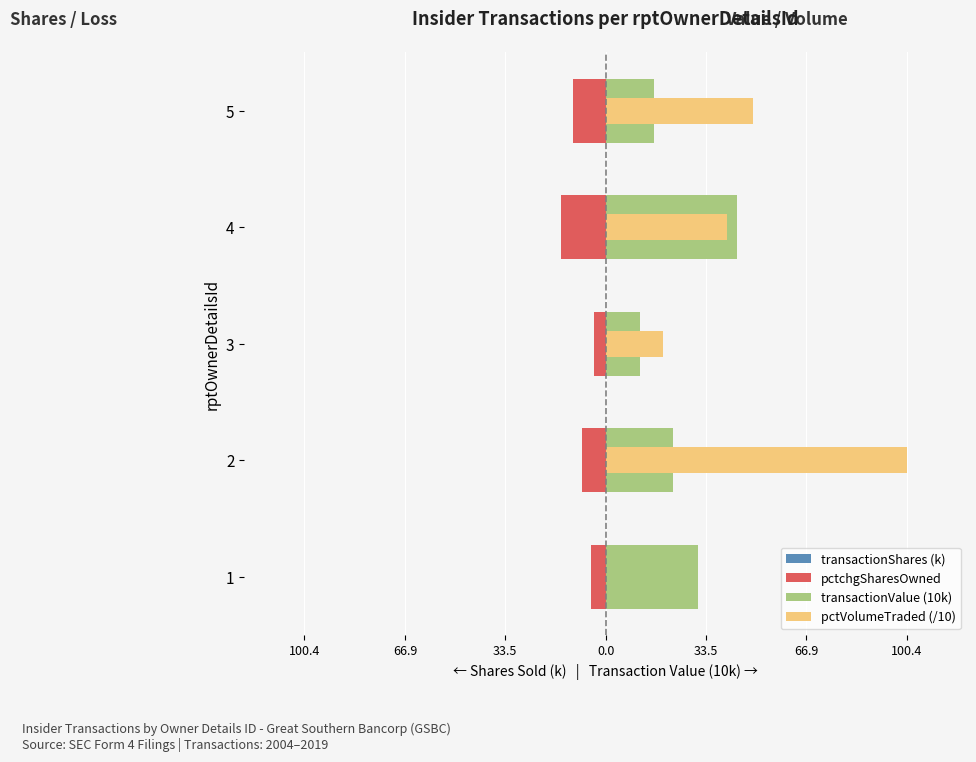

What is the spread (max minus min) of values at 4?

58.7